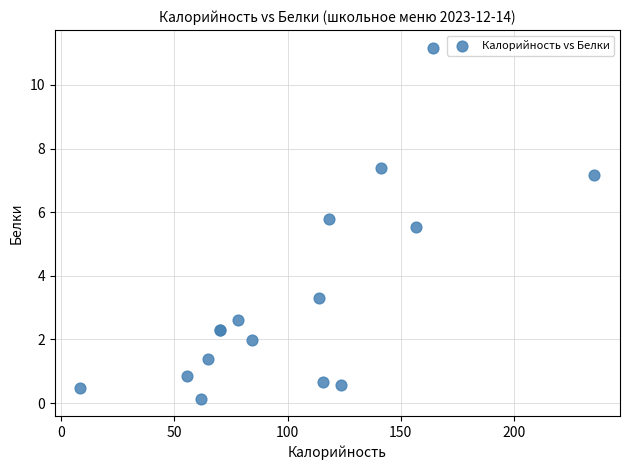

What Y value in the scatter plot is closest to 5?

5.5